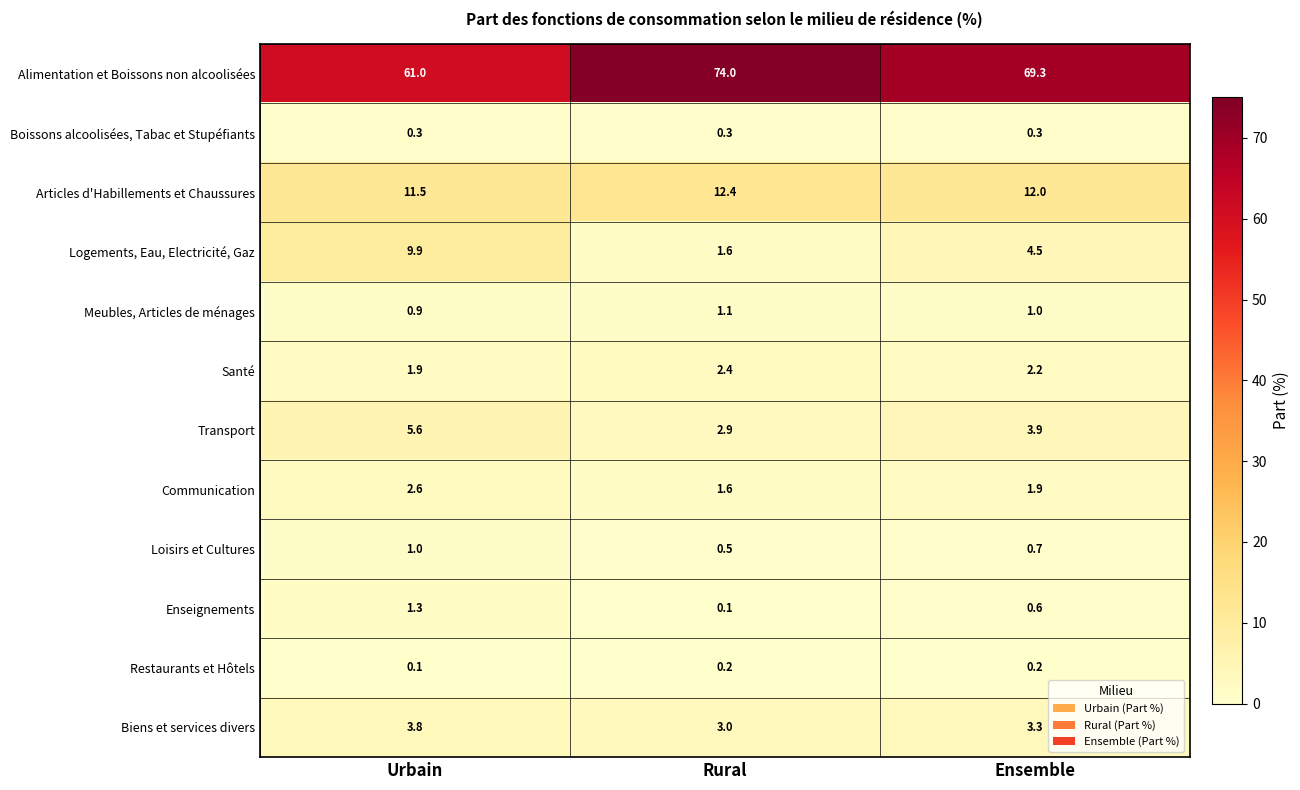

How many data points in Santé are less than 2?

1